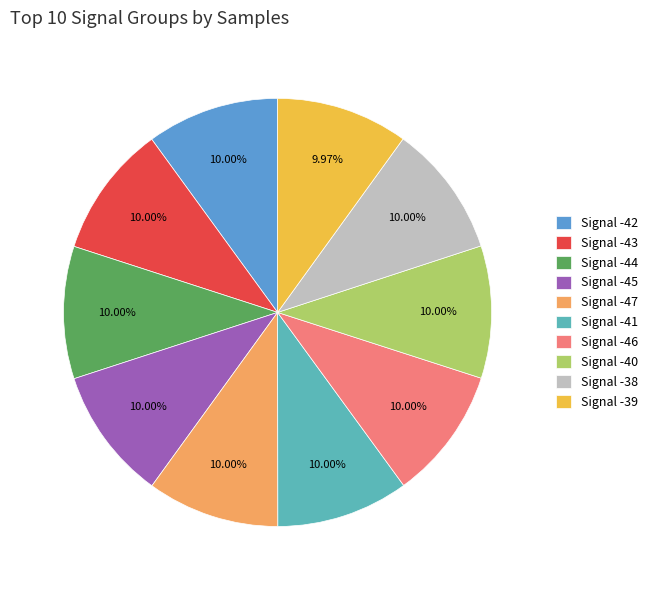

What is the ratio of the value at Signal -41 to the value at Signal -44?

1.0